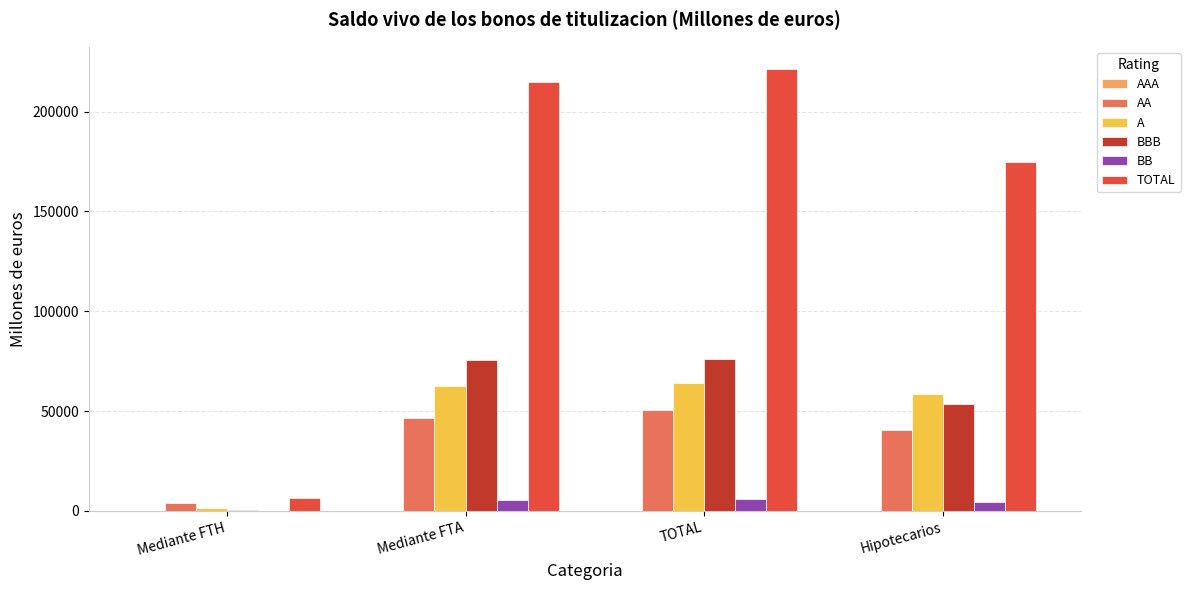

Which label corresponds to the largest value in the chart?

TOTAL